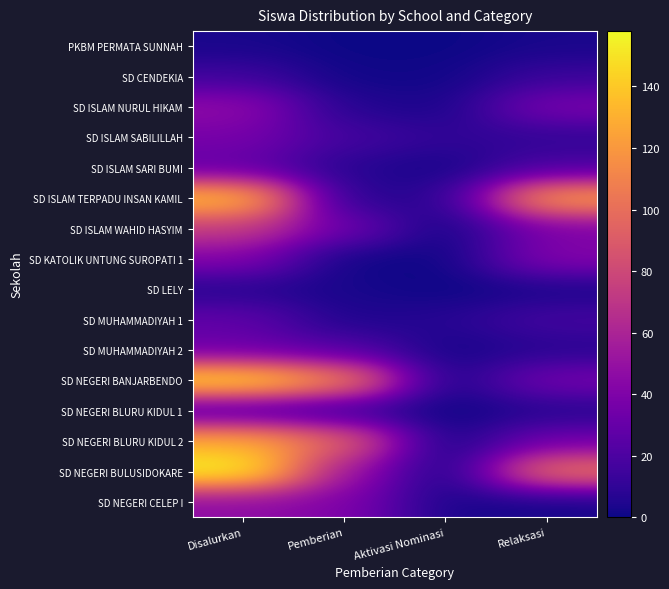

Reading right to left, extract all data points from this chart.

PKBM PERMATA SUNNAH: Relaksasi=3	Aktivasi Nominasi=0	Pemberian=0	Disalurkan=3
SD CENDEKIA: Relaksasi=13	Aktivasi Nominasi=1	Pemberian=1	Disalurkan=15
SD ISLAM NURUL HIKAM: Relaksasi=38	Aktivasi Nominasi=3	Pemberian=6	Disalurkan=47
SD ISLAM SABILILLAH: Relaksasi=10	Aktivasi Nominasi=10	Pemberian=17	Disalurkan=37
SD ISLAM SARI BUMI: Relaksasi=19	Aktivasi Nominasi=2	Pemberian=7	Disalurkan=28
SD ISLAM TERPADU INSAN KAMIL: Relaksasi=126	Aktivasi Nominasi=7	Pemberian=6	Disalurkan=139
SD ISLAM WAHID HASYIM: Relaksasi=39	Aktivasi Nominasi=0	Pemberian=34	Disalurkan=73
SD KATOLIK UNTUNG SUROPATI 1: Relaksasi=42	Aktivasi Nominasi=0	Pemberian=0	Disalurkan=42
SD LELY: Relaksasi=3	Aktivasi Nominasi=0	Pemberian=3	Disalurkan=6
SD MUHAMMADIYAH 1: Relaksasi=17	Aktivasi Nominasi=7	Pemberian=4	Disalurkan=28
SD MUHAMMADIYAH 2: Relaksasi=7	Aktivasi Nominasi=2	Pemberian=23	Disalurkan=32
SD NEGERI BANJARBENDO: Relaksasi=36	Aktivasi Nominasi=1	Pemberian=114	Disalurkan=151
SD NEGERI BLURU KIDUL 1: Relaksasi=6	Aktivasi Nominasi=0	Pemberian=12	Disalurkan=18
SD NEGERI BLURU KIDUL 2: Relaksasi=34	Aktivasi Nominasi=0	Pemberian=96	Disalurkan=130
SD NEGERI BULUSIDOKARE: Relaksasi=105	Aktivasi Nominasi=0	Pemberian=53	Disalurkan=158
SD NEGERI CELEP I: Relaksasi=2	Aktivasi Nominasi=3	Pemberian=41	Disalurkan=46